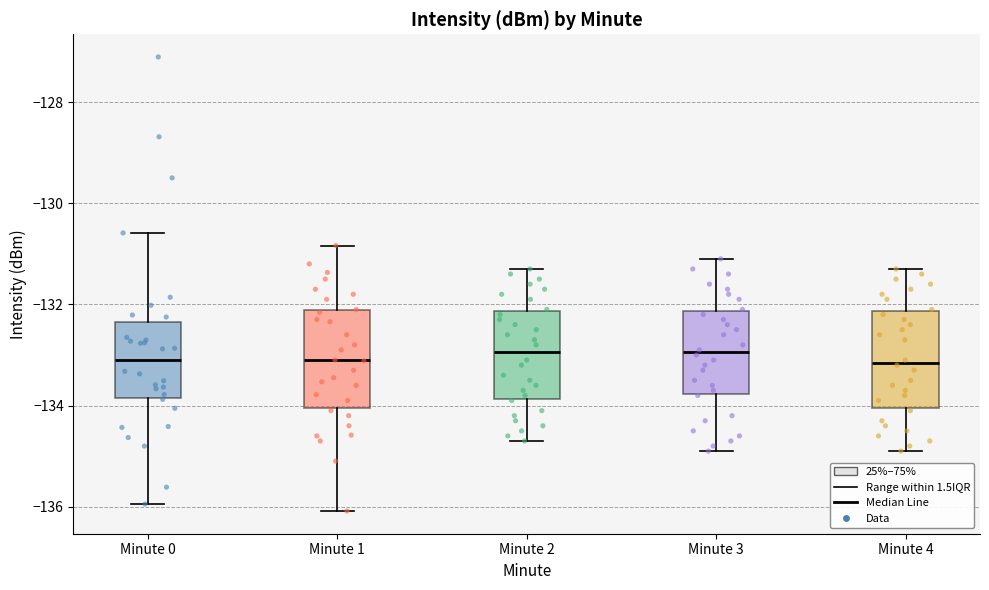

Reading left to right, read every box against the y-axis: the position of its median line, the range the box covers, and the ends of its whiskers. The values are not printed on the chart, so give them approximately, as read against the axis.

Minute 0: median -133.2, box -133.8 to -132.4, whiskers -136.0 to -130.6
Minute 1: median -133.2, box -134.0 to -132.2, whiskers -136.0 to -130.8
Minute 2: median -133.0, box -133.8 to -132.2, whiskers -134.6 to -131.2
Minute 3: median -133.0, box -133.8 to -132.2, whiskers -134.8 to -131.0
Minute 4: median -133.2, box -134.0 to -132.2, whiskers -134.8 to -131.2